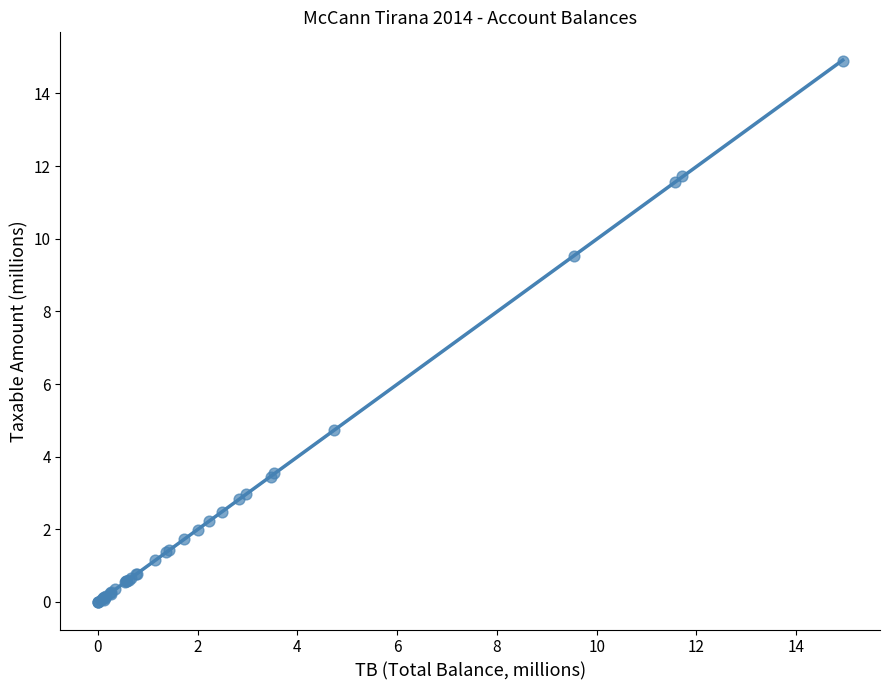

What Y value in the scatter plot is closest to 7?

4.7